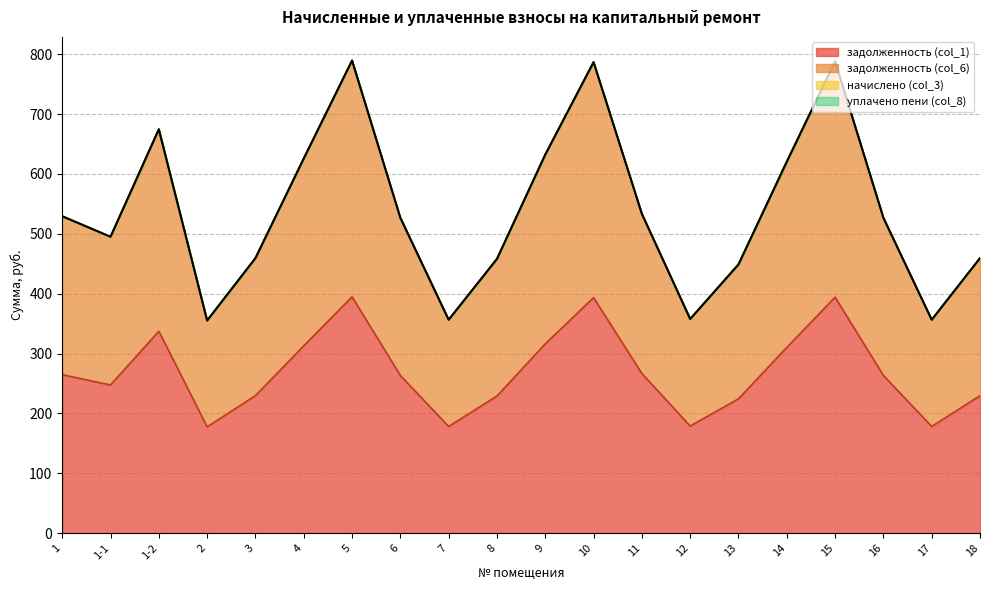

At which category does задолженность (col_1) reach its first local peak?

1-2